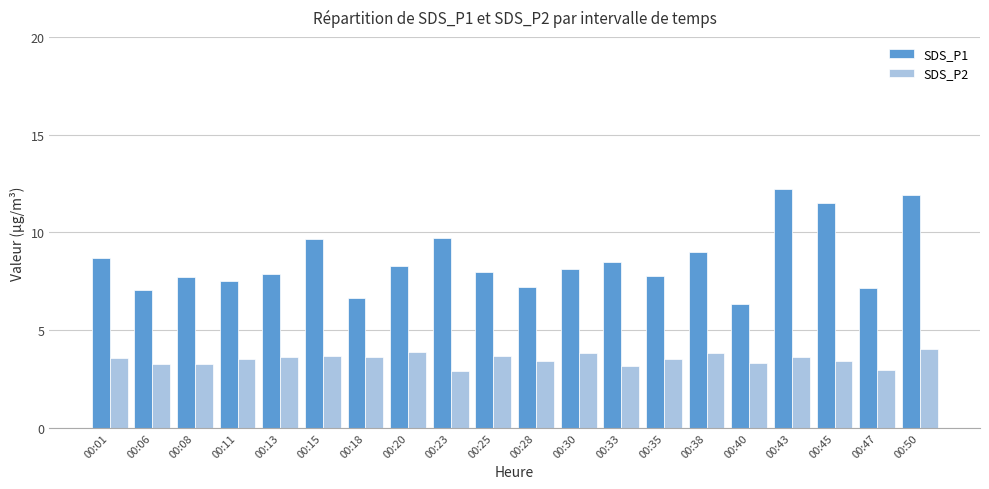

What is the total value across all series at 00:28?

10.6